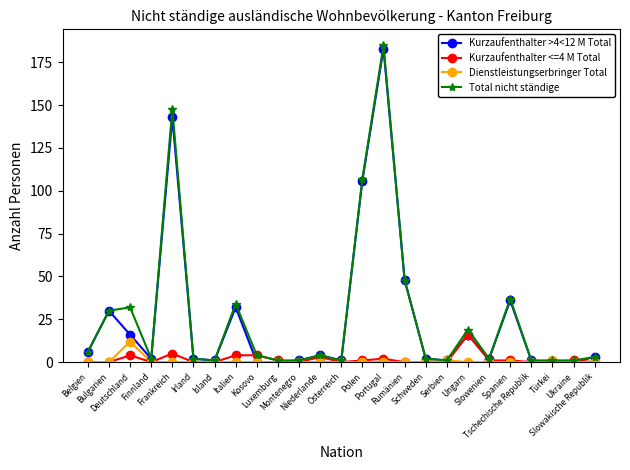

What are all the series names shown in the legend?

Kurzaufenthalter >4<12 M Total, Kurzaufenthalter <=4 M Total, Dienstleistungserbringer Total, Total nicht ständige